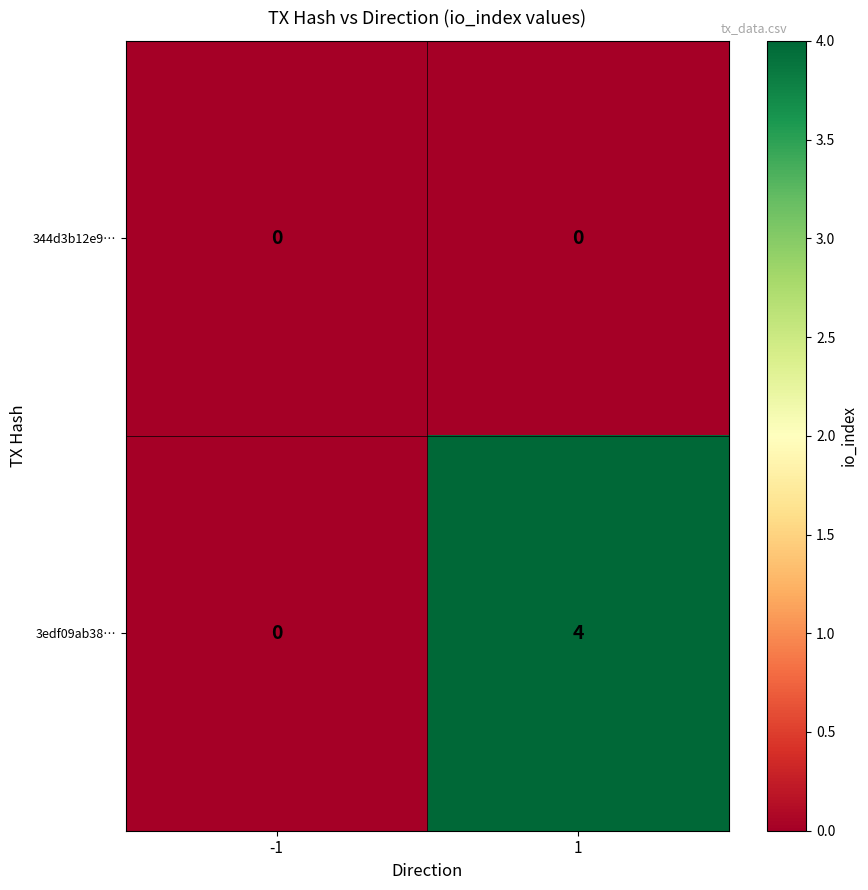

How many distinct data groups are displayed?

2